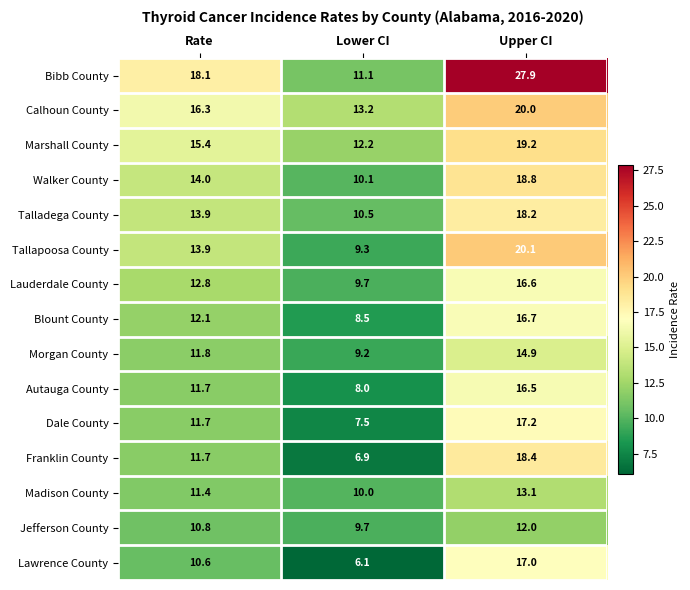

Where does the Franklin County series first go above 11?

Rate